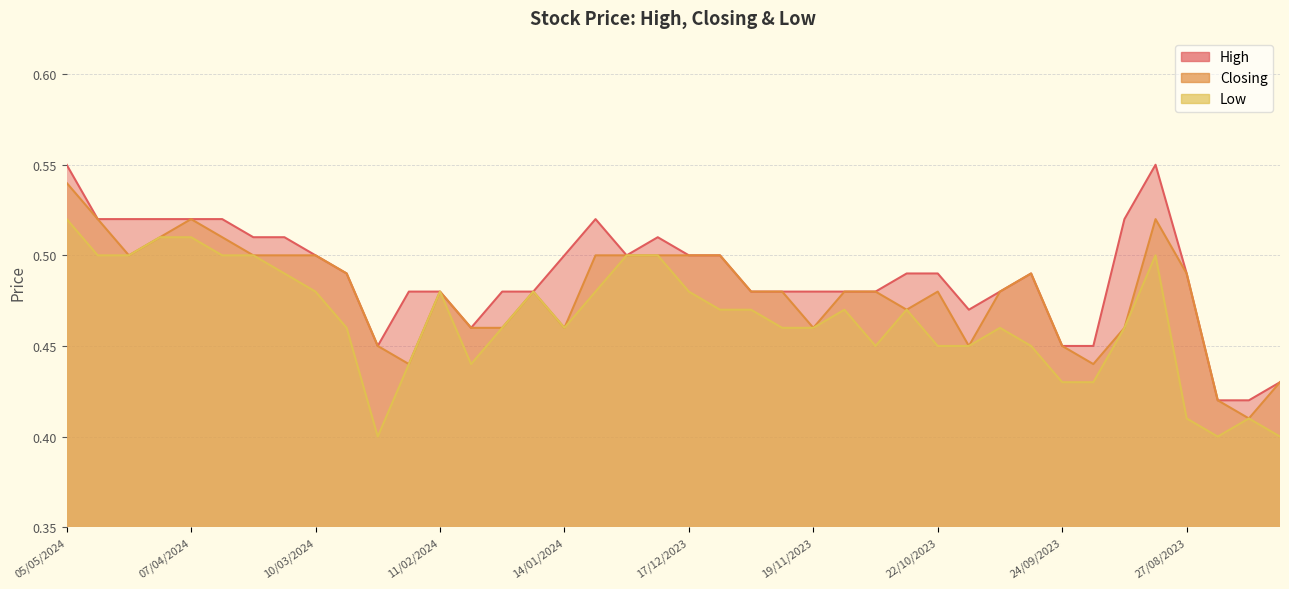

True or false: High has more than 2 interior local peaks.

True